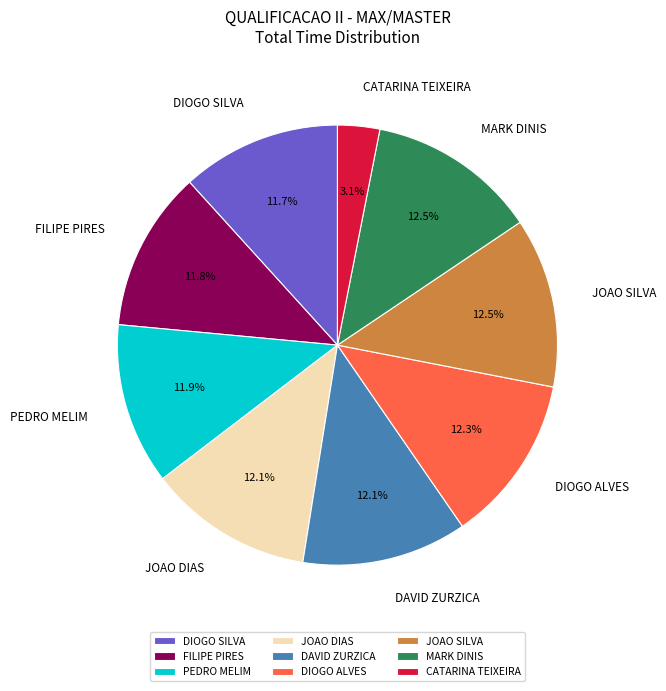

What is the ratio of the value at MARK DINIS to the value at PEDRO MELIM?

1.1